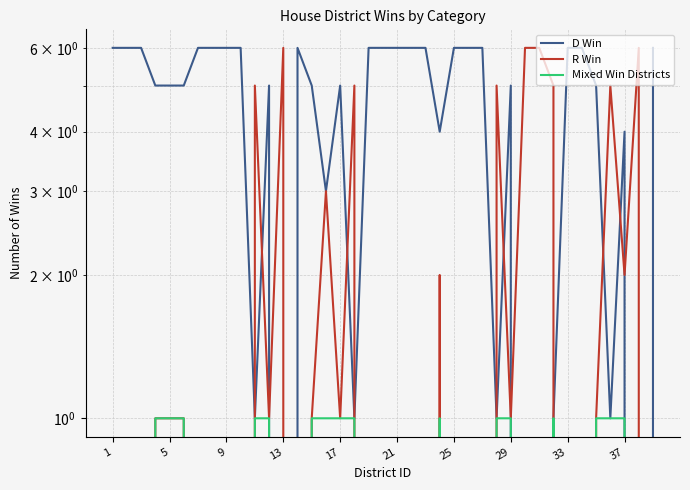

Is the value of R Win at 34 greater than the value of Mixed Win Districts at 34?

No